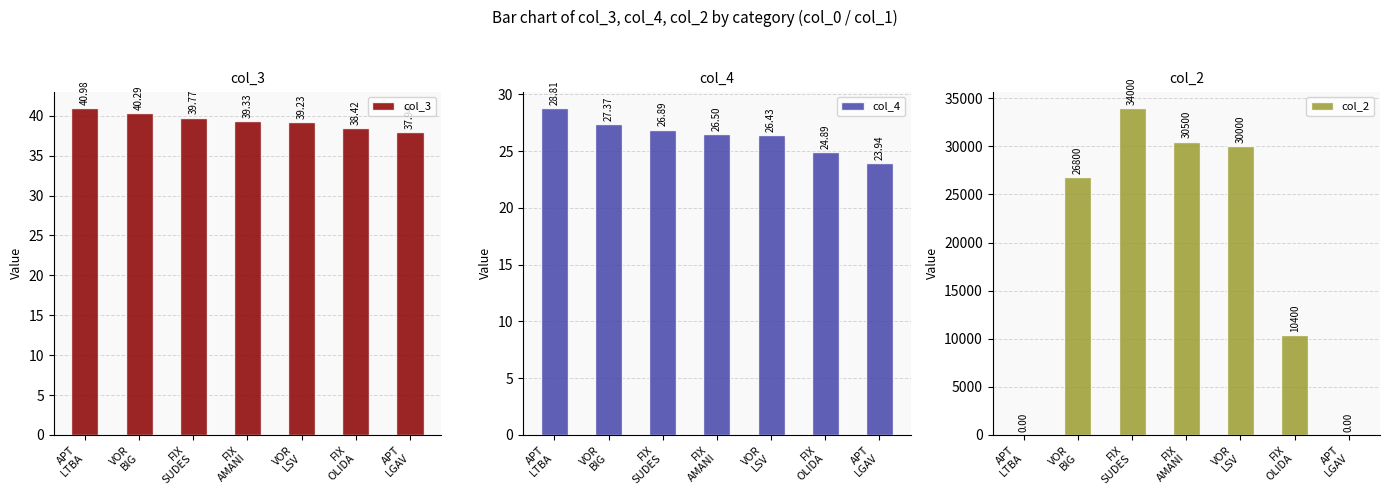

List the series in order of their peak value, highest first.

col_2, col_3, col_4